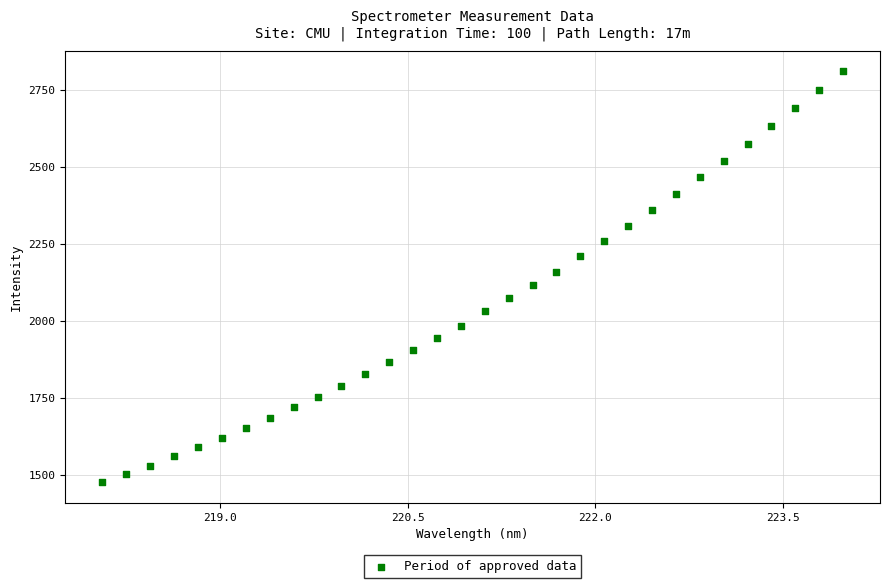

What is the range of X values (max minus min)?

5.9